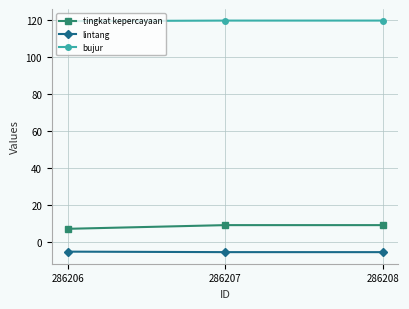

Is the value of tingkat kepercayaan at 286208 greater than the value of bujur at 286207?

No